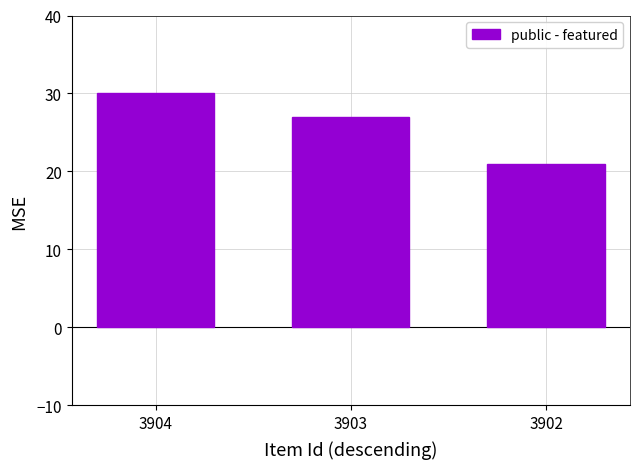

What is the sum of all values?

78